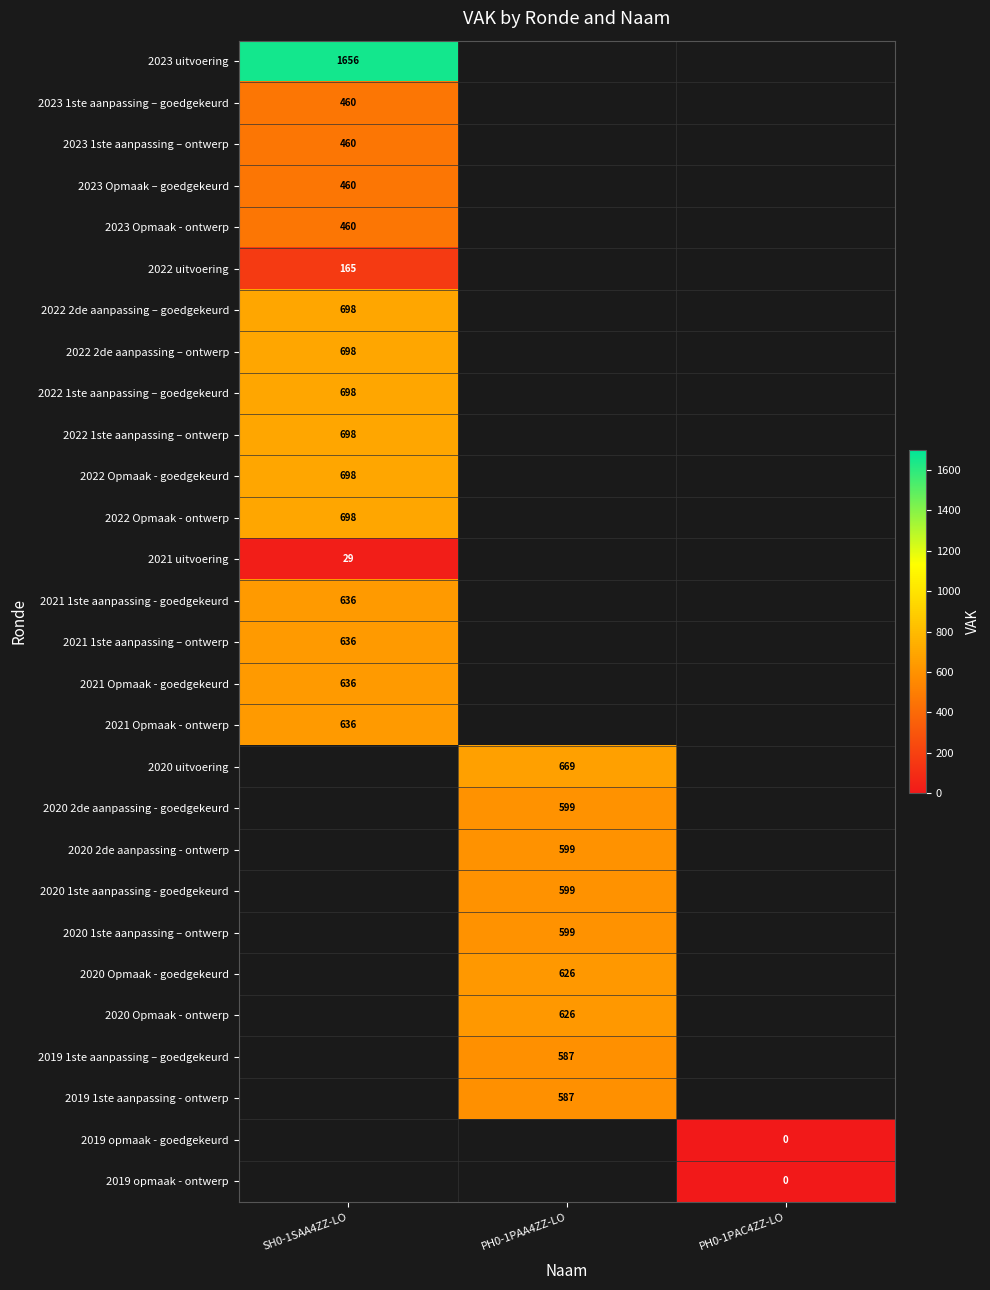

True or false: 2020 1ste aanpassing - goedgekeurd has a value of 780.2 at PH0-1PAA4ZZ-LO.

False